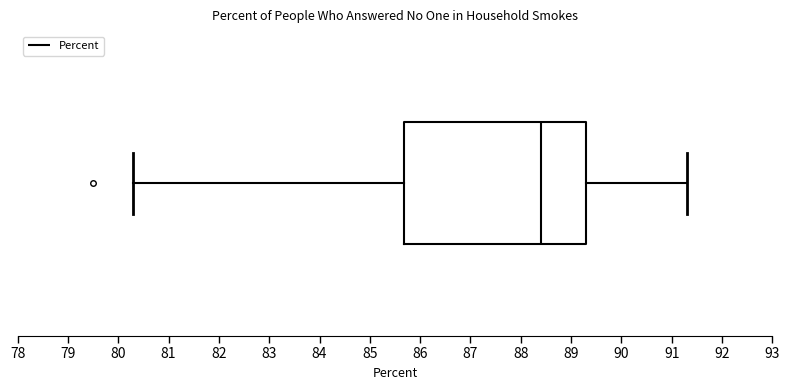

Read this box plot against the x-axis: the position of the median line, the range covered by the box, and the ends of both whiskers. The values are not printed on the chart, so give them approximately, as read against the axis.

median 88.4, box 85.7 to 89.3, whiskers 80.3 to 91.3